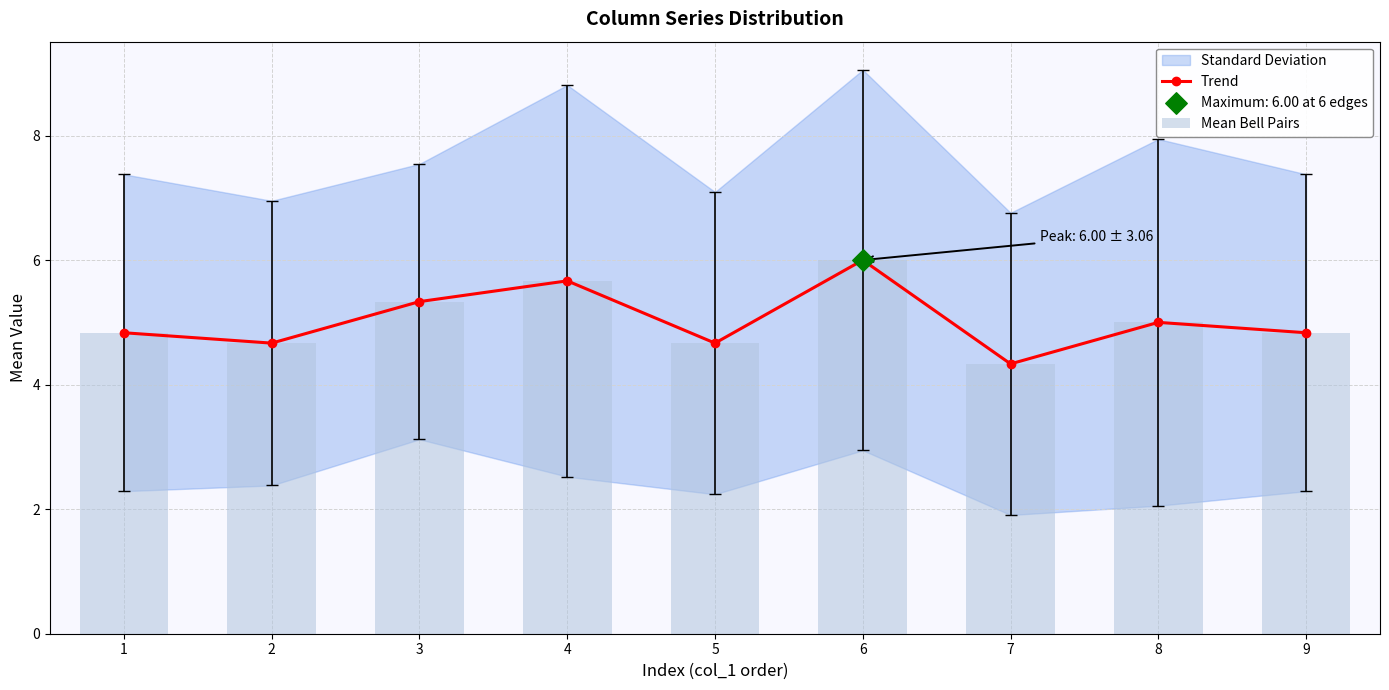

What is the total value across all series at 2?

9.3